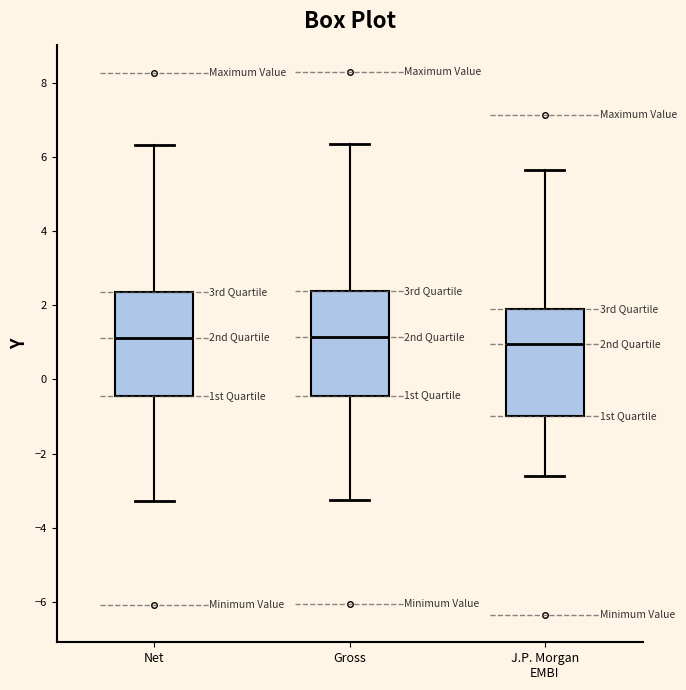

Reading left to right, read every box against the y-axis: the position of its median line, the range the box covers, and the ends of its whiskers. The values are not printed on the chart, so give them approximately, as read against the axis.

Net: median 1.2, box -0.4 to 2.4, whiskers -3.2 to 6.4
Gross: median 1.2, box -0.4 to 2.4, whiskers -3.2 to 6.4
J.P. Morgan EMBI: median 1.0, box -1.0 to 1.8, whiskers -2.6 to 5.6